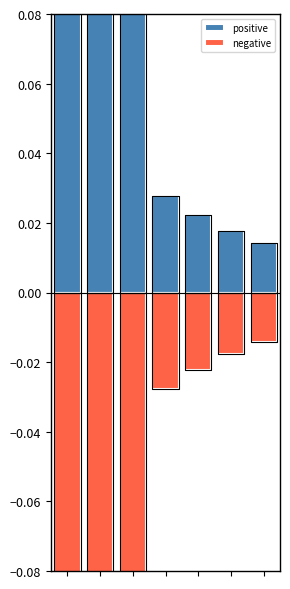

How many bars are there in each group?

2